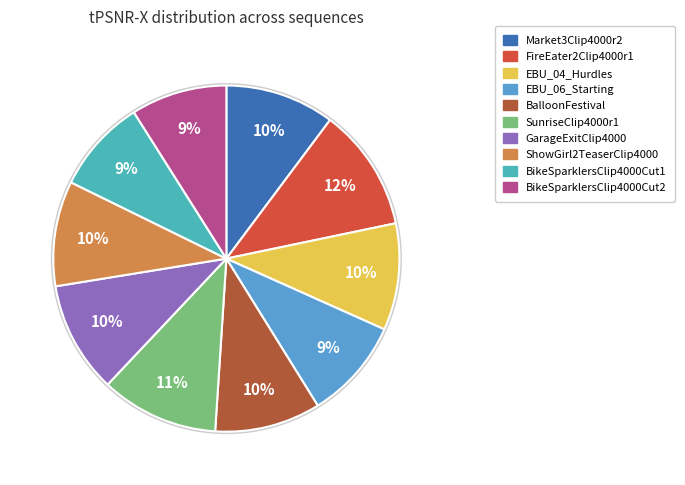

Which slice is the largest?

FireEater2Clip4000r1